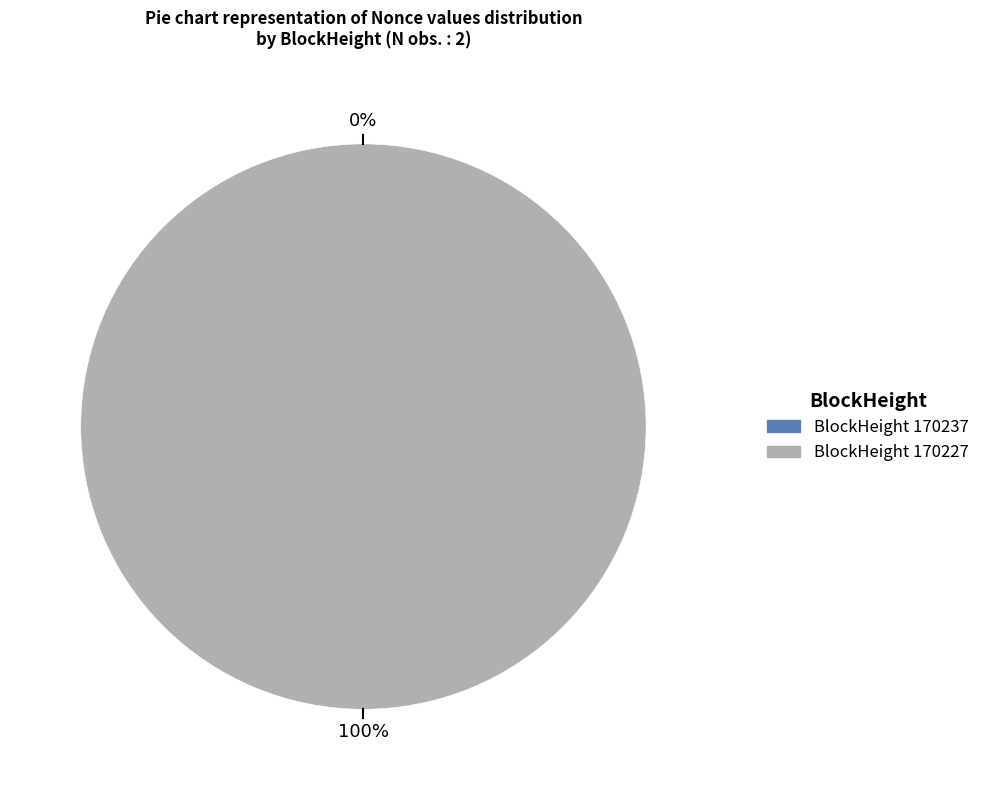

True or false: 170237 accounts for 0% of the total.

True